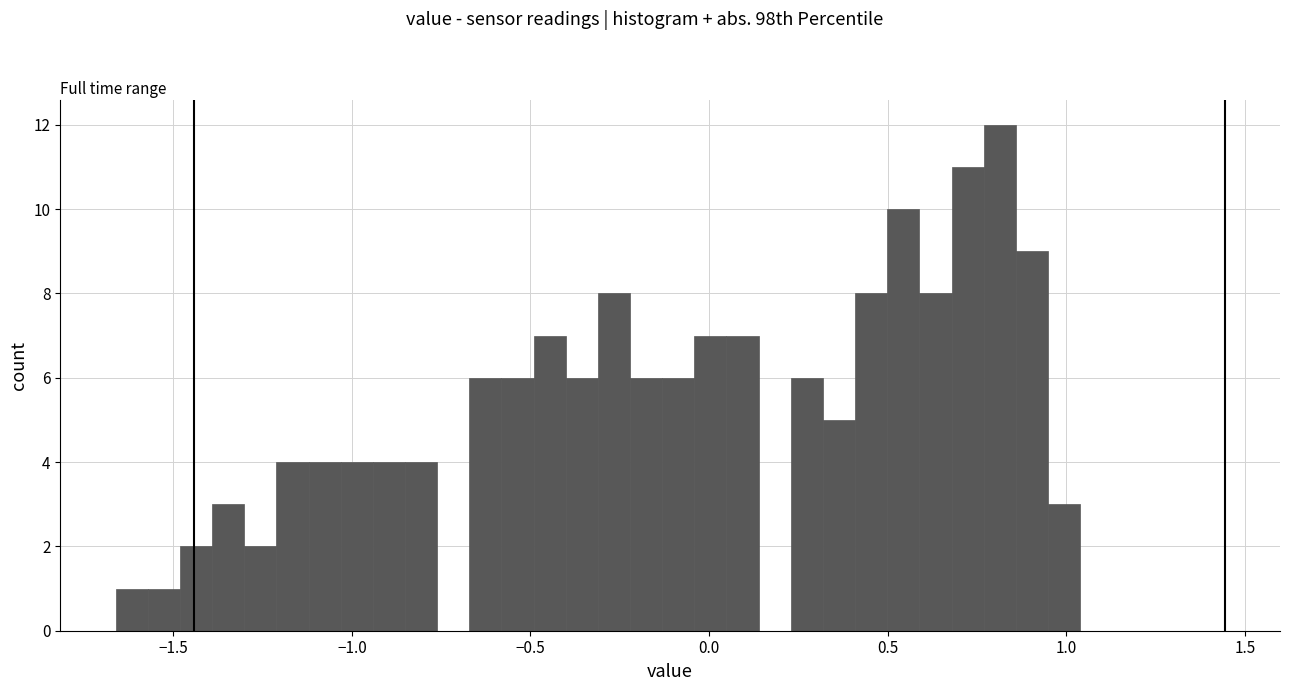

Read against the x-axis, roughly where is the centre of the tallest bar?

0.80